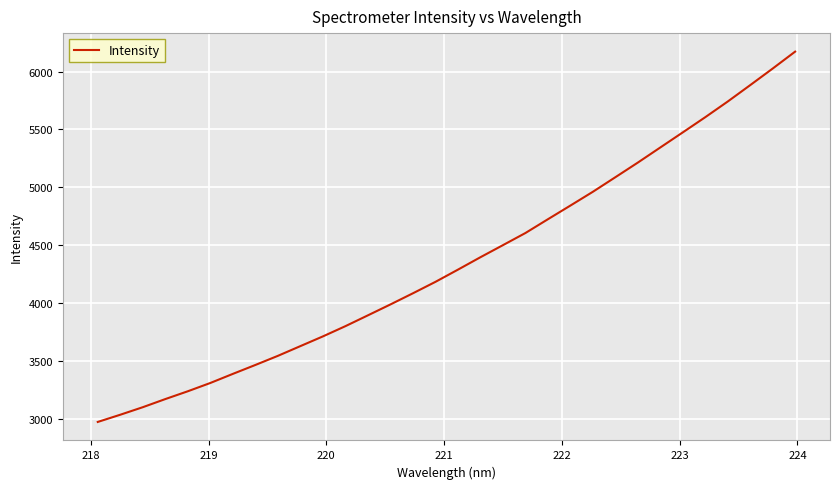

True or false: the data has more than 1 interior local peaks.

False